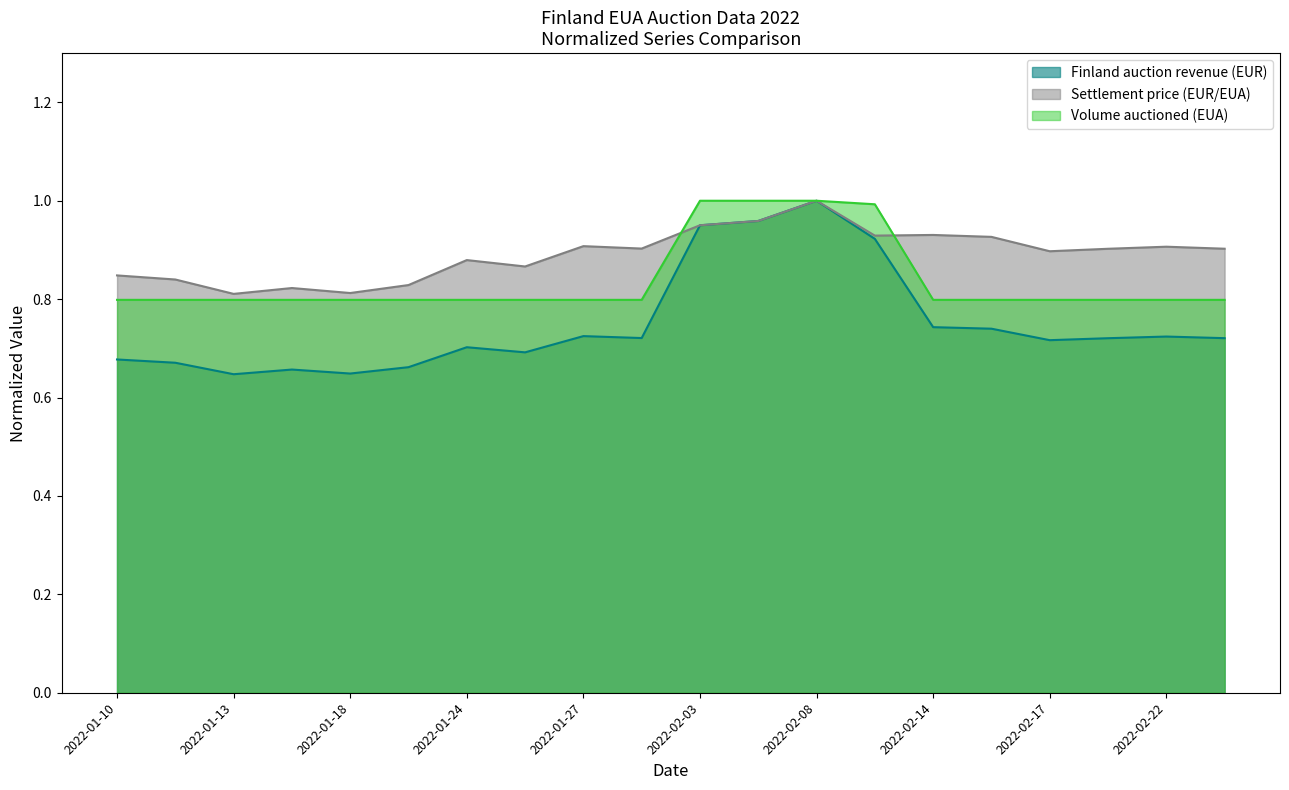

What is the difference between the highest and lowest values at 2022-02-15?

0.2